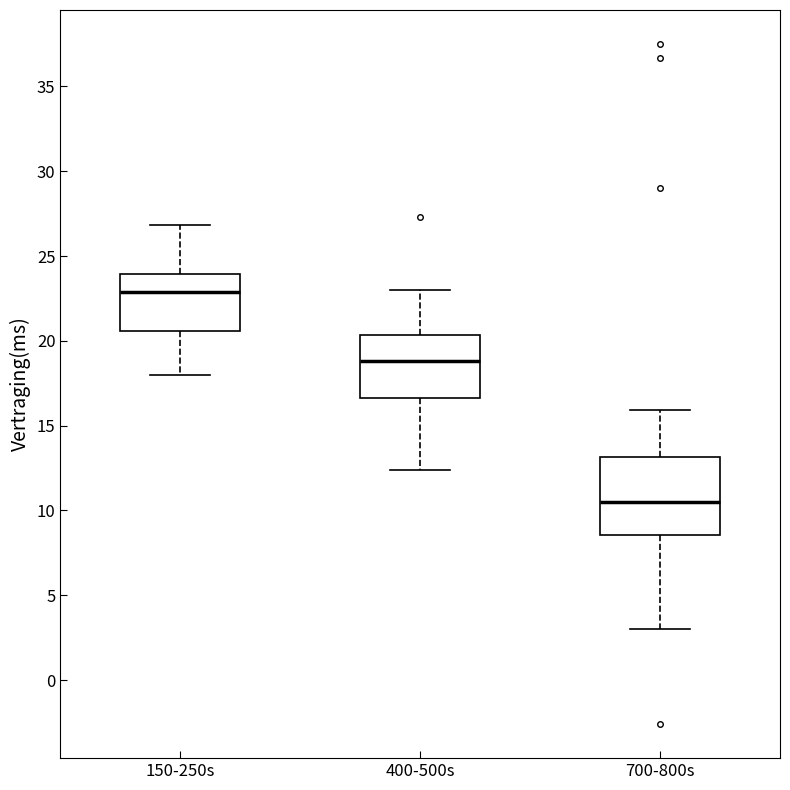

Reading left to right, transcribe this box plot: for each box, give where its median line is, the range the box spans, and where its two whiskers end, as read against the y-axis. The values are not printed on the chart, so give them approximately, as read against the axis.

150-250s: median 23.0, box 20.5 to 24.0, whiskers 18.0 to 27.0
400-500s: median 19.0, box 16.5 to 20.5, whiskers 12.5 to 23.0
700-800s: median 10.5, box 8.5 to 13.0, whiskers 3.0 to 16.0